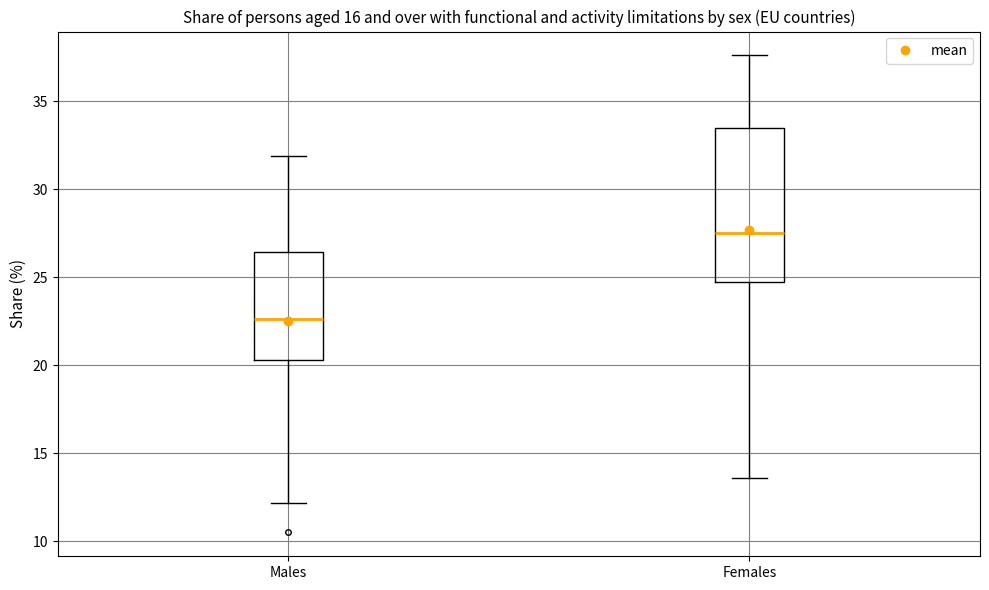

Which box has the highest median line?

Females